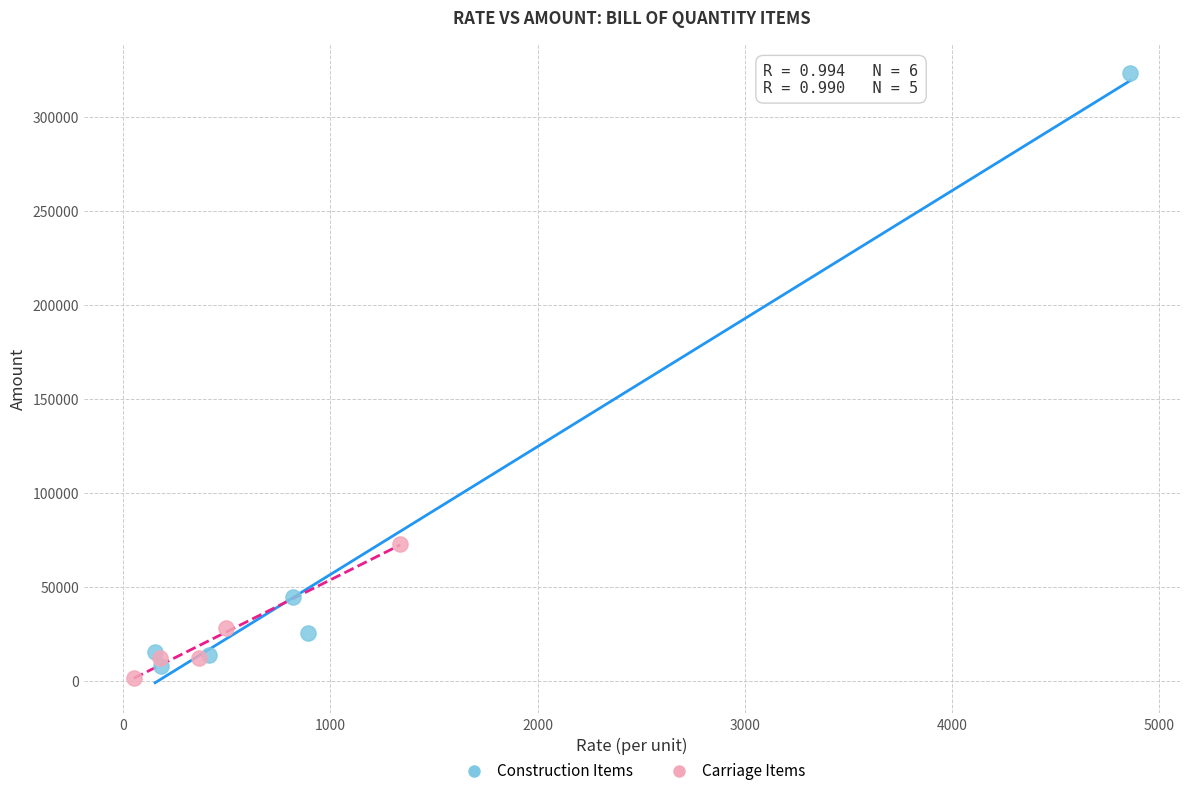

Which series has the largest Y range (max minus min)?

Construction Items